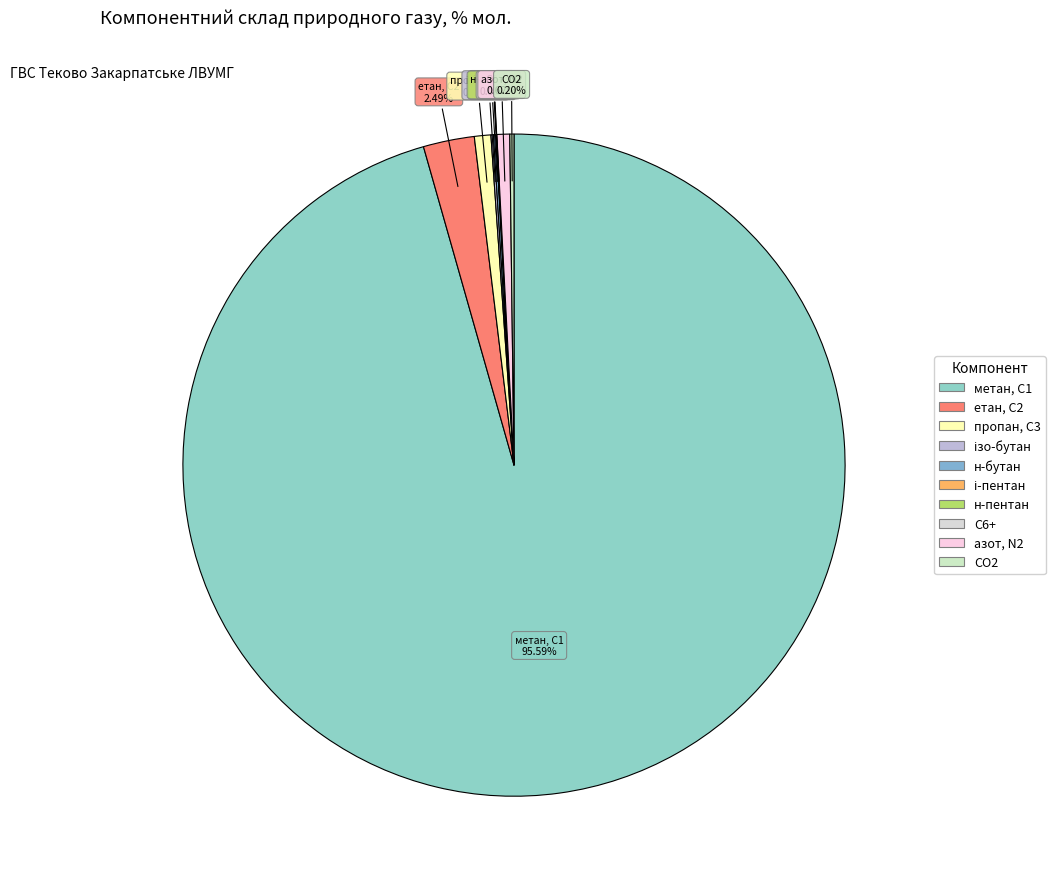

How many slices are in this pie chart?

10